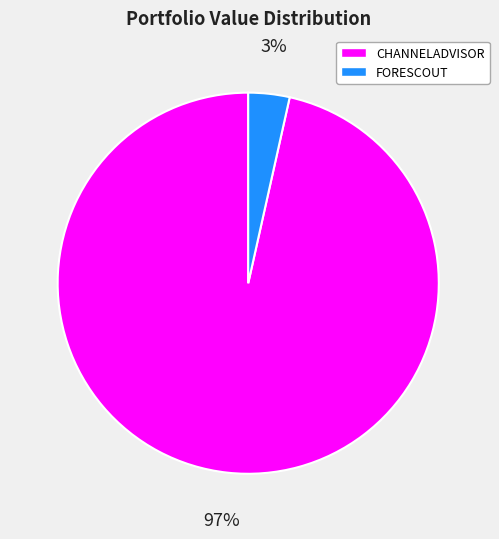

To the nearest percent, what percentage of the pie is CHANNELADVISOR?

97%